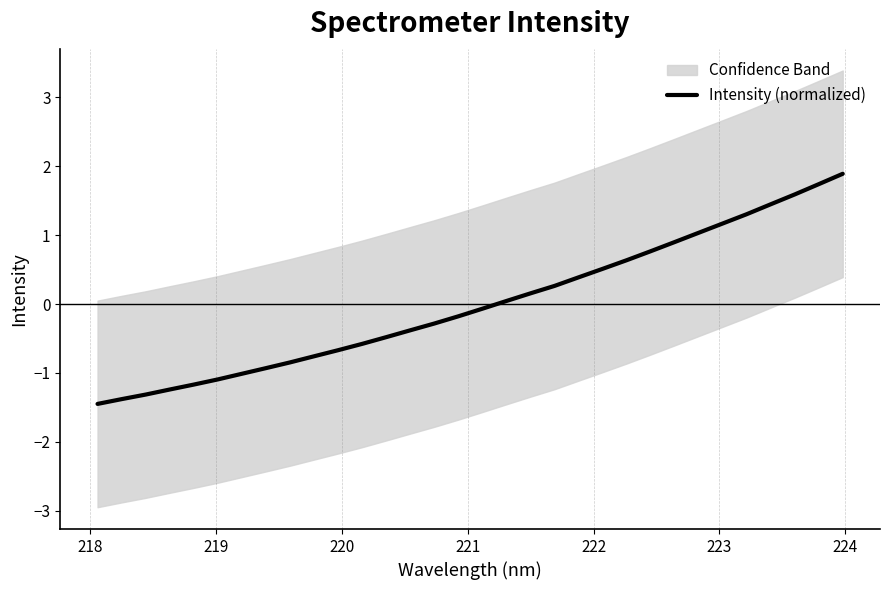

What is the difference between the maximum and minimum values?

3.3